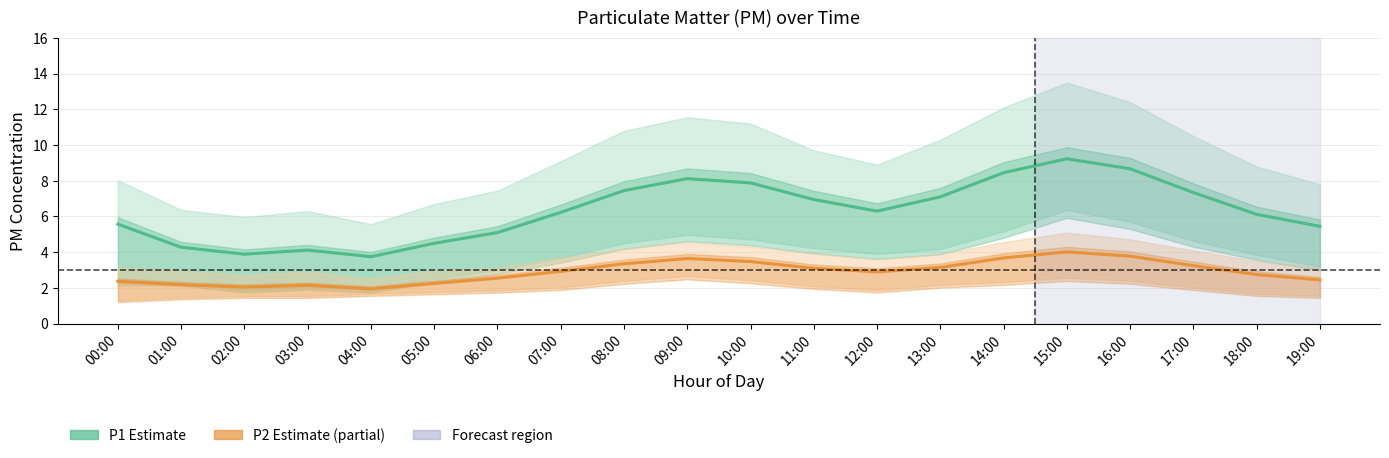

How many lines are shown in the chart?

2